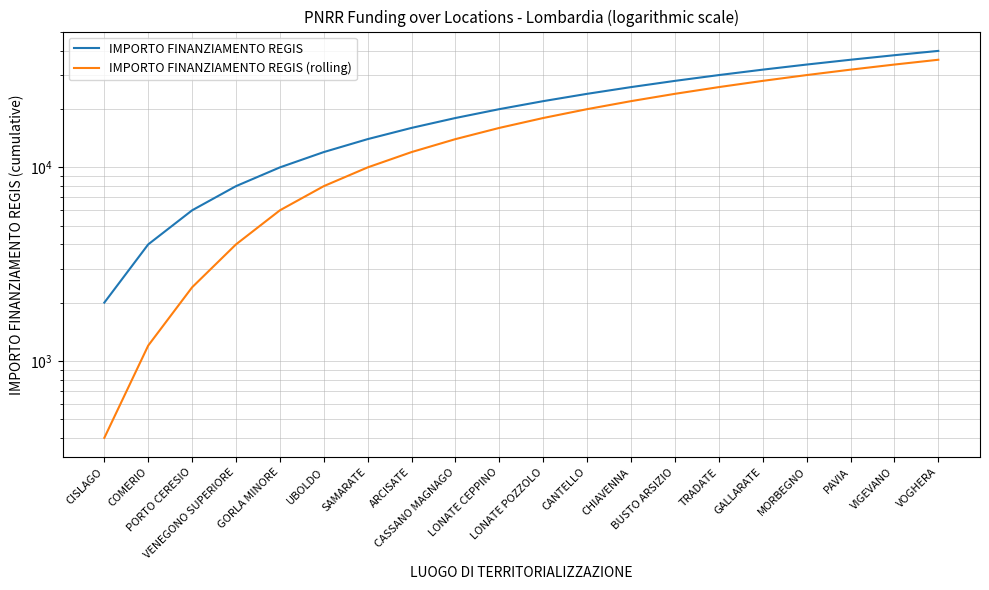

Reading left to right, what are all the values shown in this chart?

IMPORTO FINANZIAMENTO REGIS: 2000	4000	6000	8000	10000	12000	14000	16000	18000	20000	22000	24000	26000	28000	30000	32000	34000	36000	38000	40000
IMPORTO FINANZIAMENTO REGIS (rolling): 400	1200	2400	4000	6000	8000	10000	12000	14000	16000	18000	20000	22000	24000	26000	28000	30000	32000	34000	36000